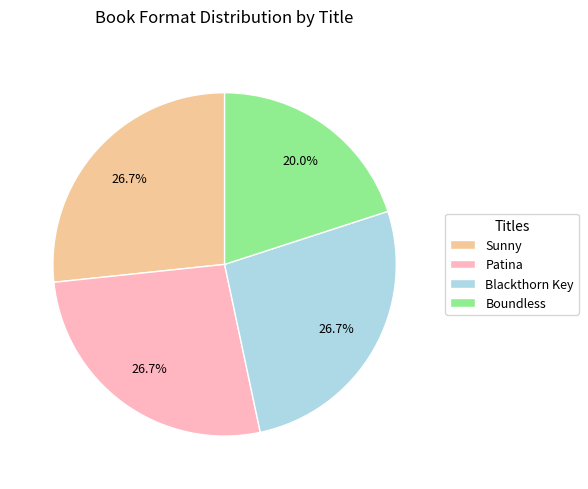

Is it true that Patina is 27% of the pie?

True